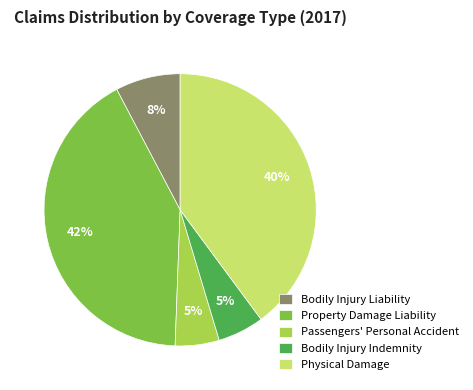

To the nearest percent, what is the average slice percentage?

20%